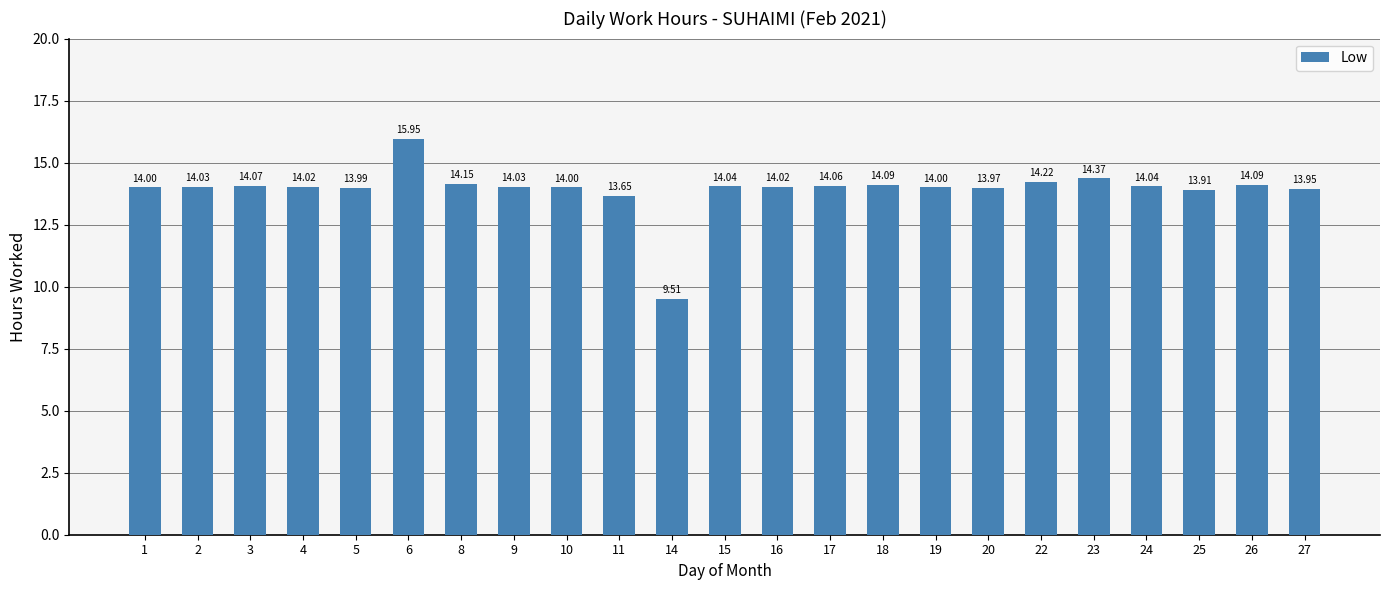

What is the average value?

13.9